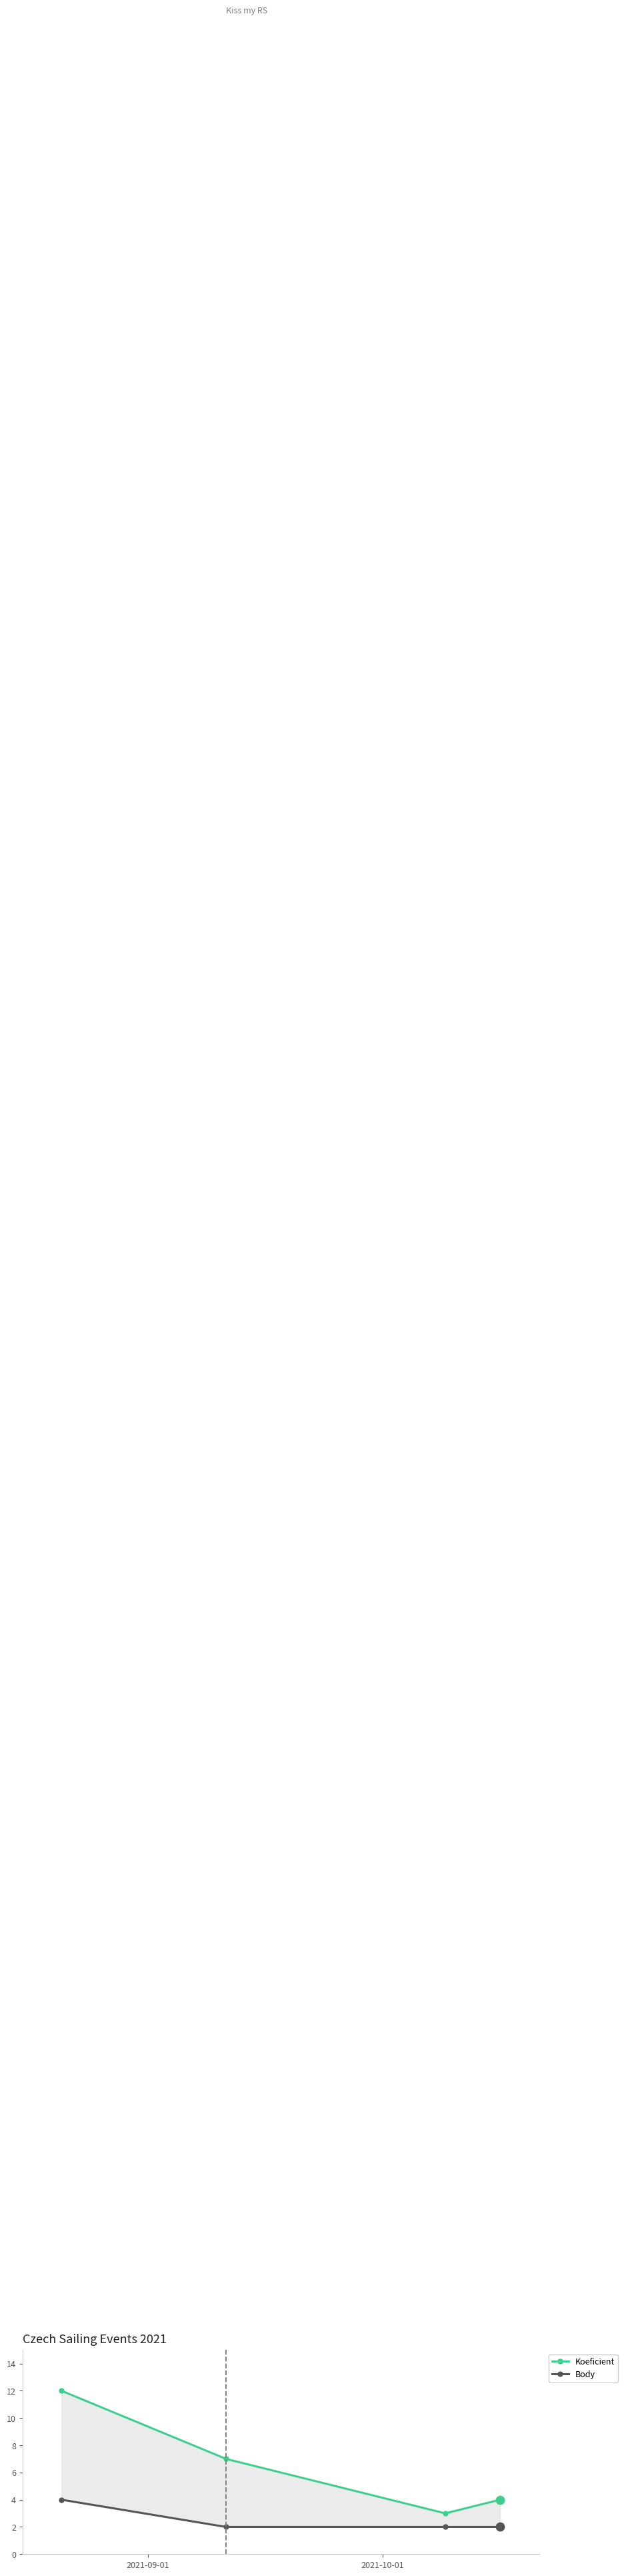

At how many categories does at least one series exceed 7?

1